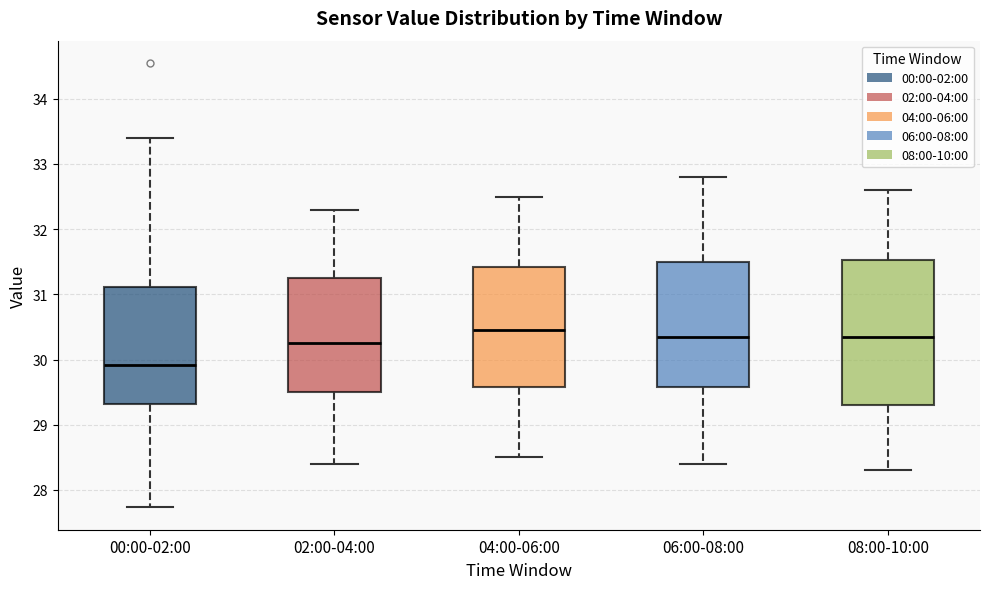

Reading left to right, transcribe this box plot: for each box, give where its median line is, the range the box spans, and where its two whiskers end, as read against the y-axis. The values are not printed on the chart, so give them approximately, as read against the axis.

00:00-02:00: median 29.9, box 29.3 to 31.1, whiskers 27.7 to 33.4
02:00-04:00: median 30.3, box 29.5 to 31.3, whiskers 28.4 to 32.3
04:00-06:00: median 30.5, box 29.6 to 31.4, whiskers 28.5 to 32.5
06:00-08:00: median 30.4, box 29.6 to 31.5, whiskers 28.4 to 32.8
08:00-10:00: median 30.4, box 29.3 to 31.5, whiskers 28.3 to 32.6